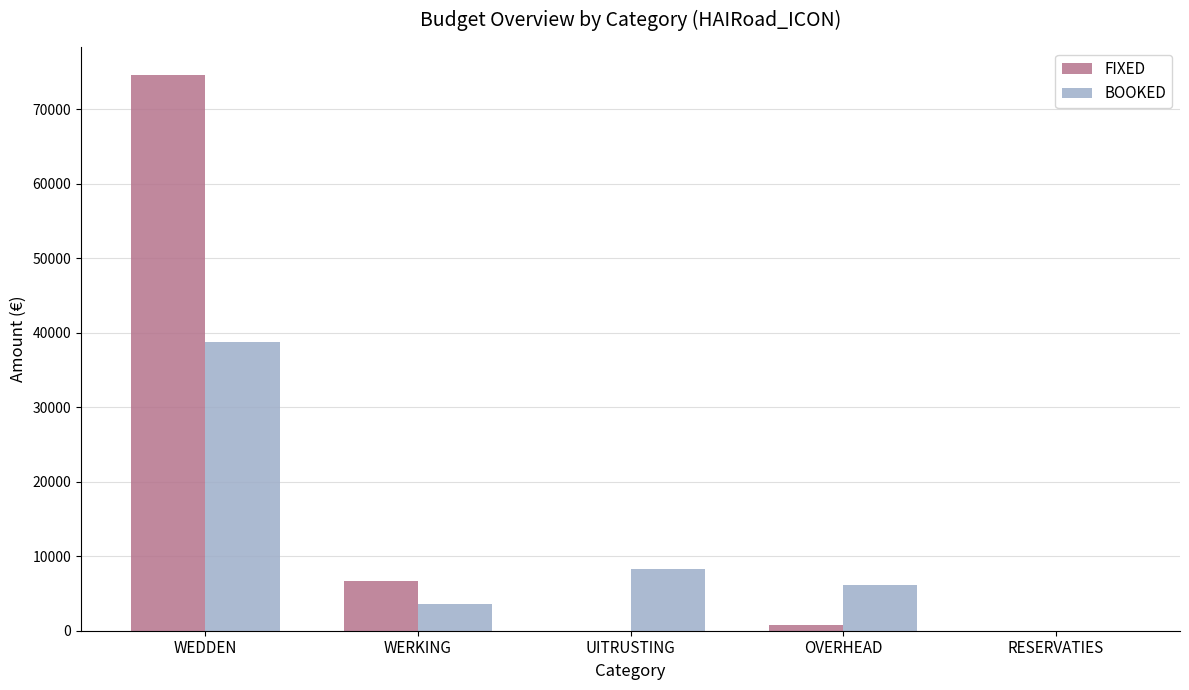

Reading left to right, transcribe all the data shown in this chart.

FIXED: 74650.7	6670.0	0.0	800.4	0.0
BOOKED: 38820.6	3556.8	8310.5	6082.5	0.0